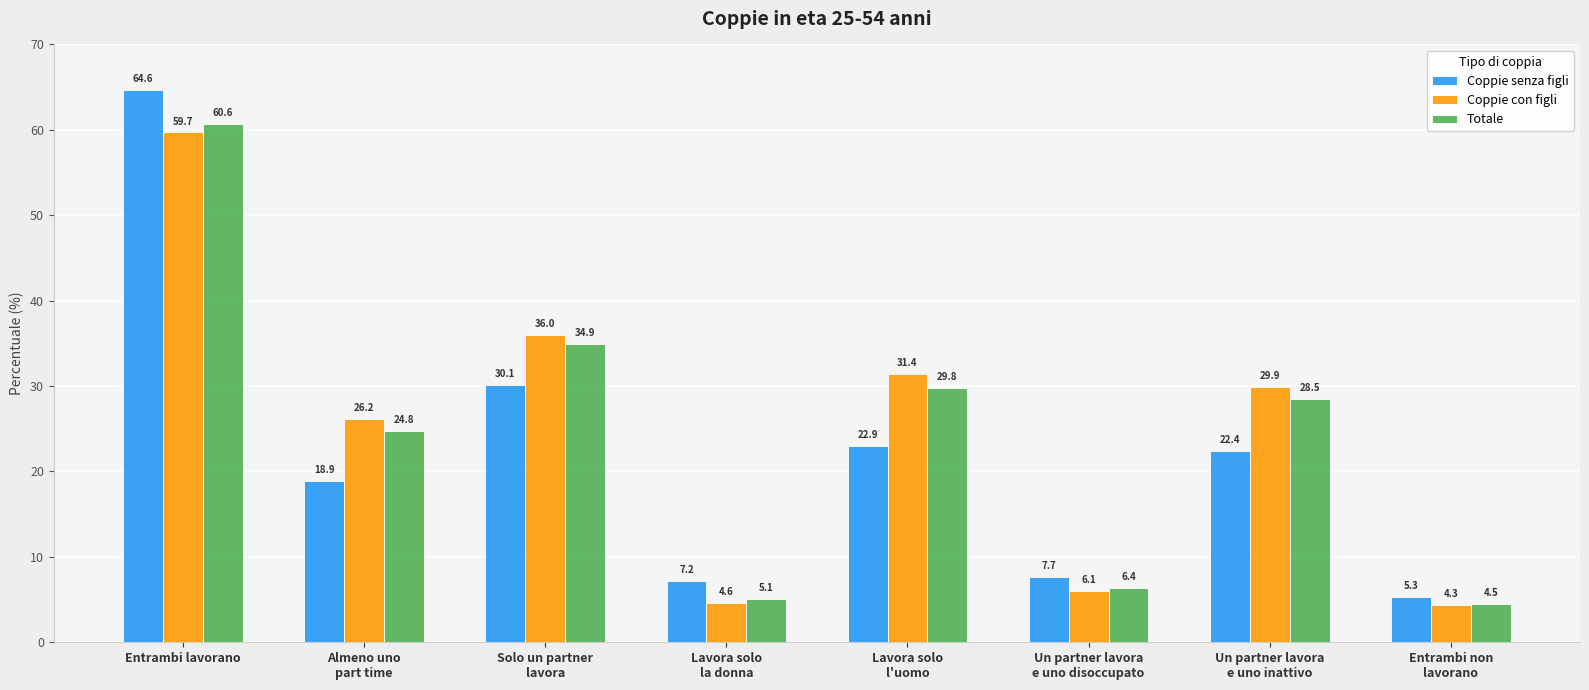

The value of Totale at Entrambi lavorano is 30.6. True or false?

False